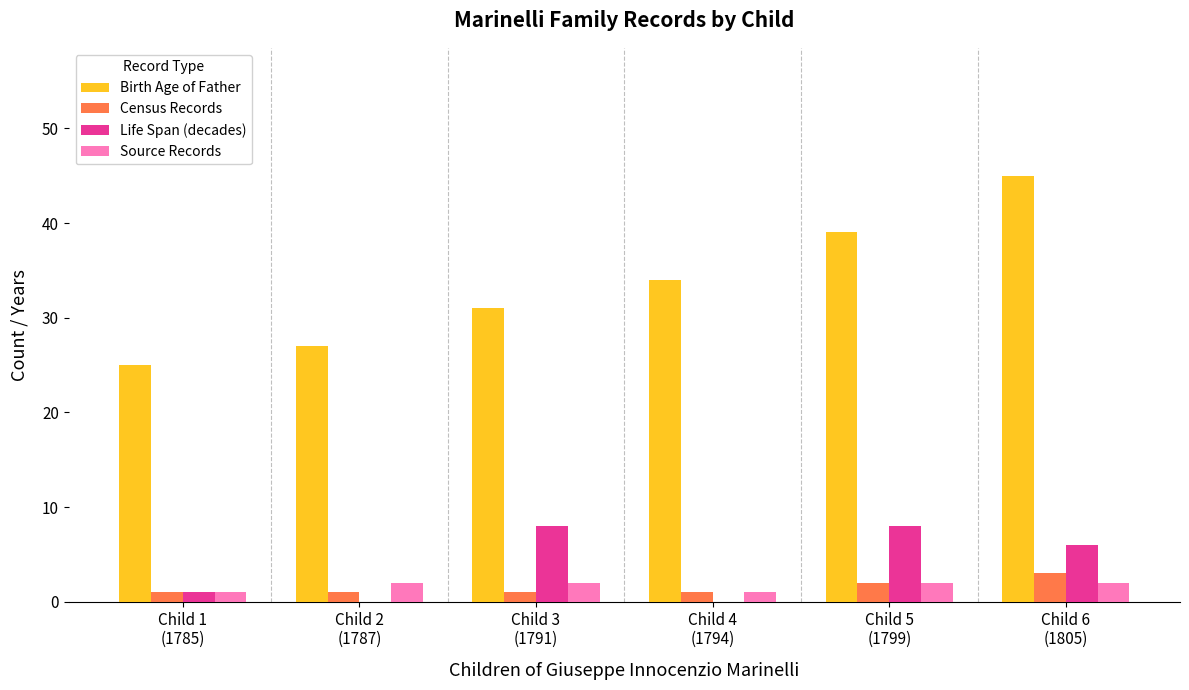

What are all the series names shown in the legend?

Birth Age of Father, Census Records, Life Span (decades), Source Records